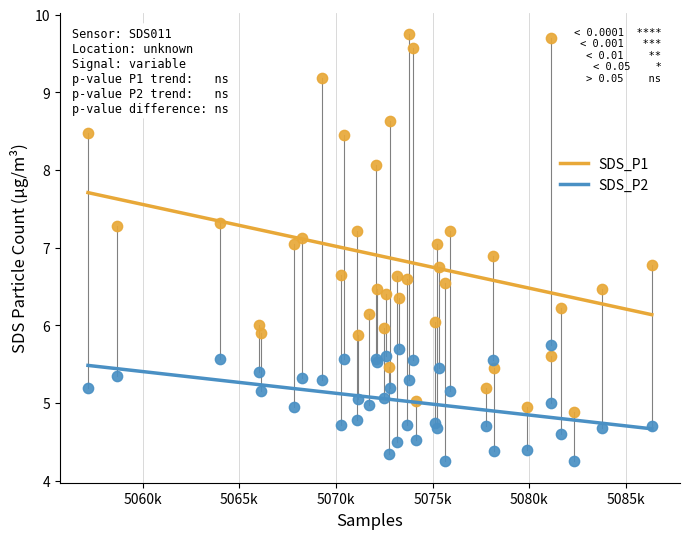

Which series contains the highest Y value?

SDS_P1